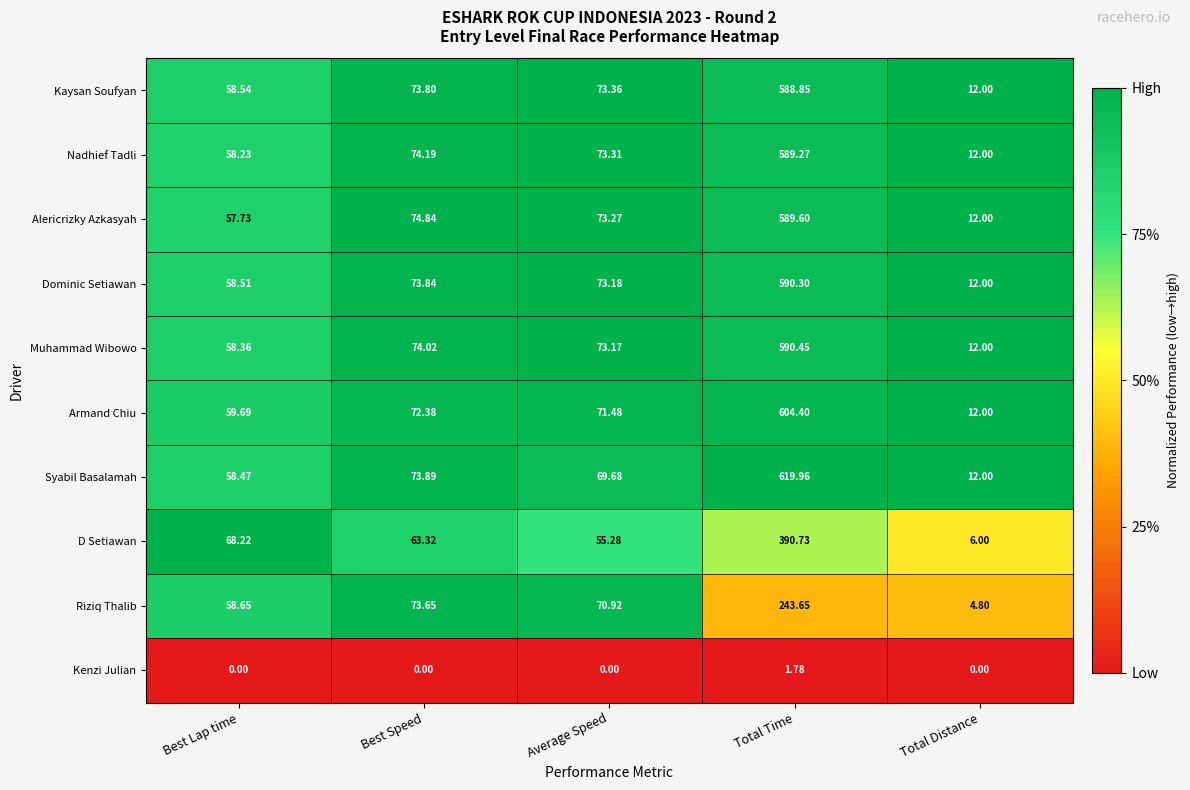

What is the greatest value displayed?

620.0